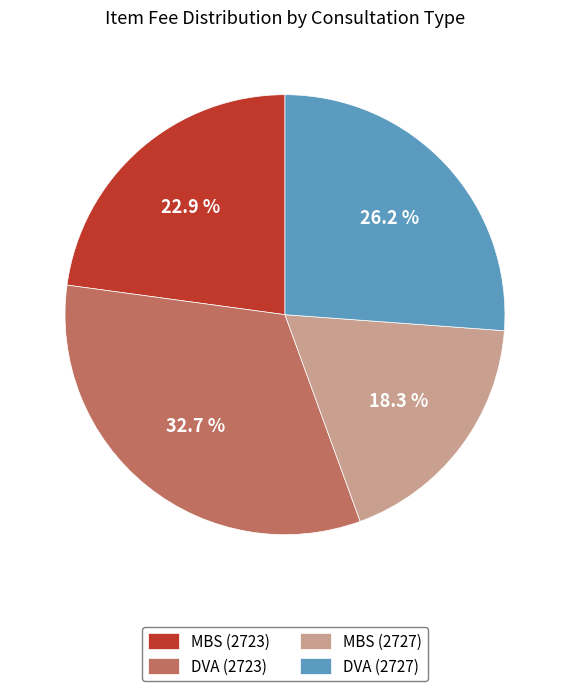

Does DVA (2727) account for over 50% of the chart?

No